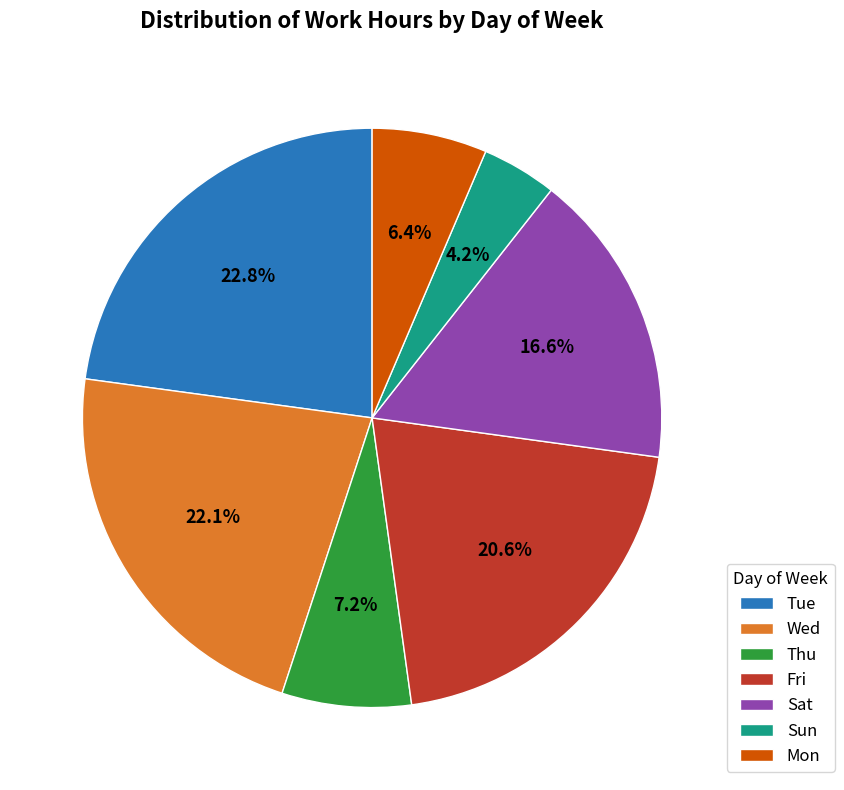

Between Tue and Thu, which is larger?

Tue